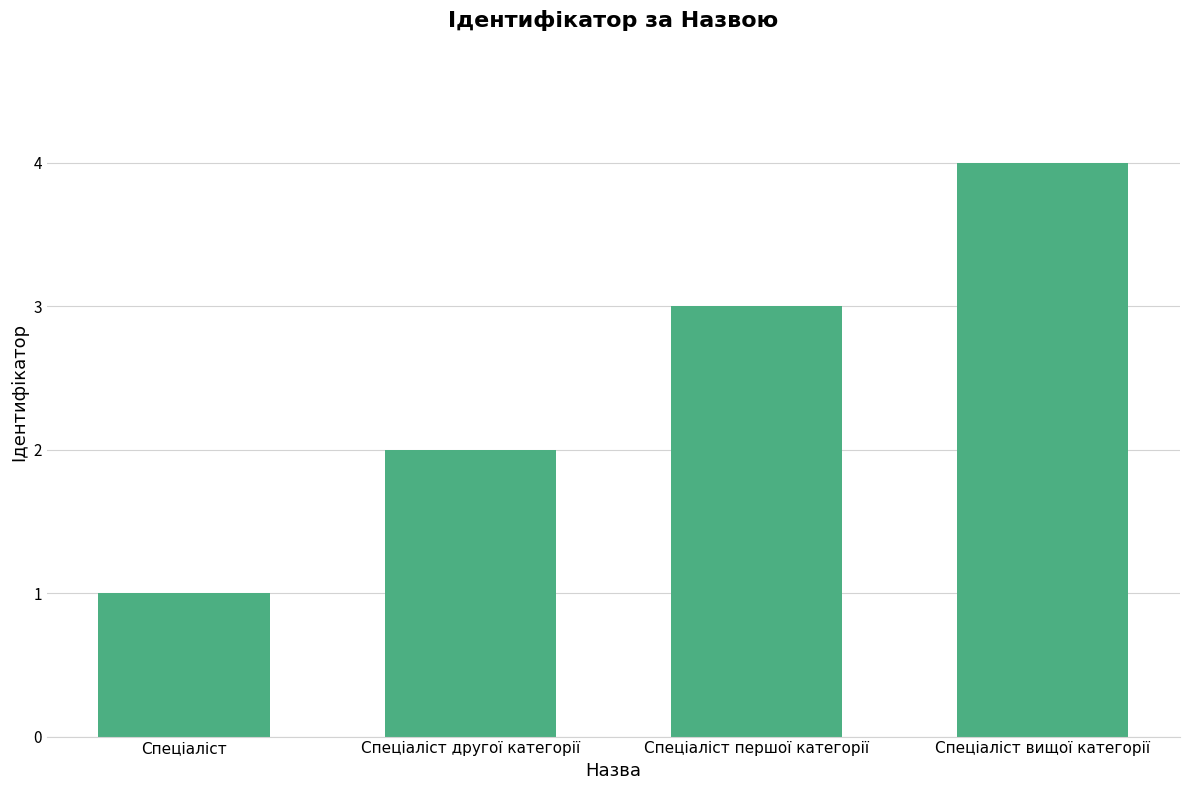

Reading right to left, list all the values displayed in this chart.

Спеціаліст вищої категорії=4	Спеціаліст першої категорії=3	Спеціаліст другої категорії=2	Спеціаліст=1